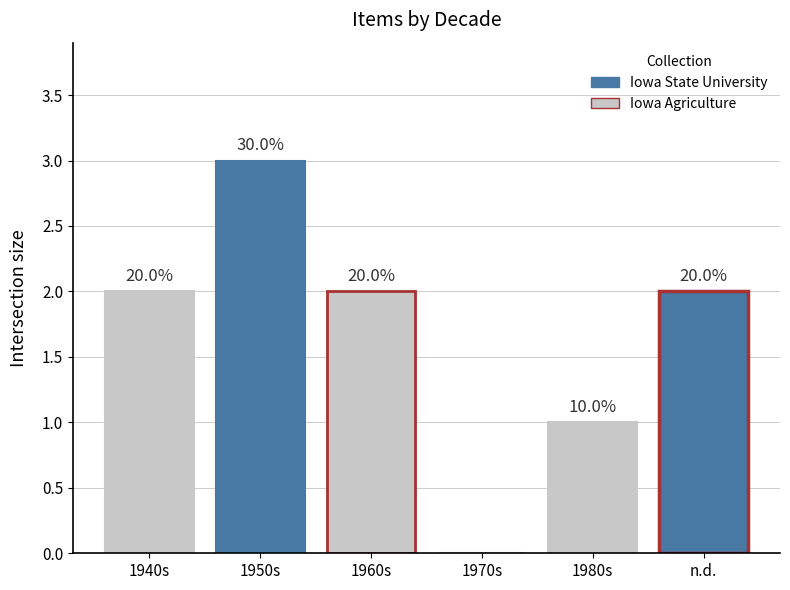

Rank the categories by value from lowest to highest.

1970s, 1980s, 1940s, 1960s, n.d., 1950s